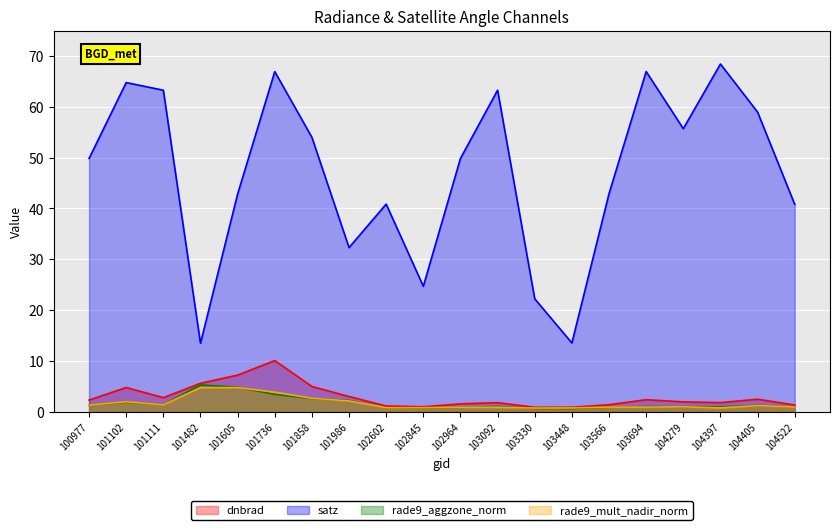

Reading right to left, transcribe all the data shown in this chart.

dnbrad: 104522=1.3	104405=2.5	104397=1.8	104279=1.9	103694=2.4	103566=1.4	103448=0.9	103330=0.9	103092=1.8	102964=1.5	102845=1.0	102602=1.1	101986=3.0	101858=5.0	101736=10.1	101605=7.2	101482=5.6	101111=2.8	101102=4.8	100977=2.3
satz: 104522=40.8	104405=59.0	104397=68.4	104279=55.7	103694=67.0	103566=42.9	103448=13.5	103330=22.2	103092=63.3	102964=49.9	102845=24.7	102602=40.9	101986=32.3	101858=54.0	101736=66.9	101605=42.8	101482=13.5	101111=63.3	101102=64.8	100977=49.9
rade9_aggzone_norm: 104522=0.9	104405=1.2	104397=1.0	104279=1.0	103694=1.0	103566=0.9	103448=0.6	103330=0.6	103092=1.0	102964=0.9	102845=0.7	102602=0.8	101986=2.2	101858=2.6	101736=3.4	101605=4.8	101482=5.3	101111=1.4	101102=1.9	100977=1.3
rade9_mult_nadir_norm: 104522=0.9	104405=1.2	104397=0.8	104279=1.0	103694=0.9	103566=0.9	103448=0.7	103330=0.7	103092=0.9	102964=0.9	102845=0.8	102602=0.8	101986=2.1	101858=2.7	101736=3.9	101605=4.8	101482=4.7	101111=1.4	101102=2.0	100977=1.3